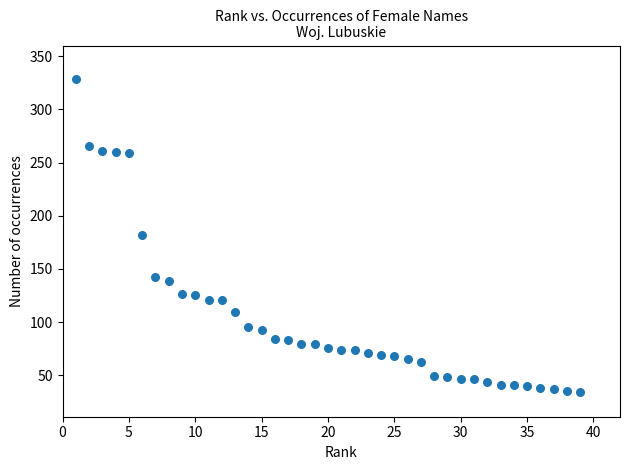

What is the range of Y values (max minus min)?

295